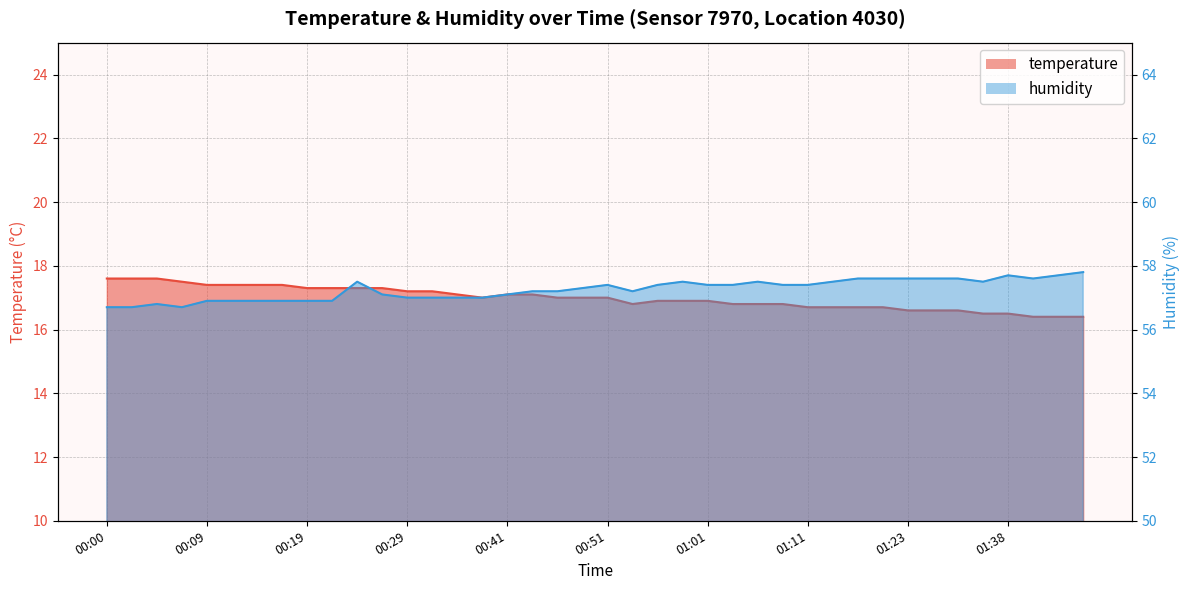

True or false: humidity and temperature cross at least once.

False